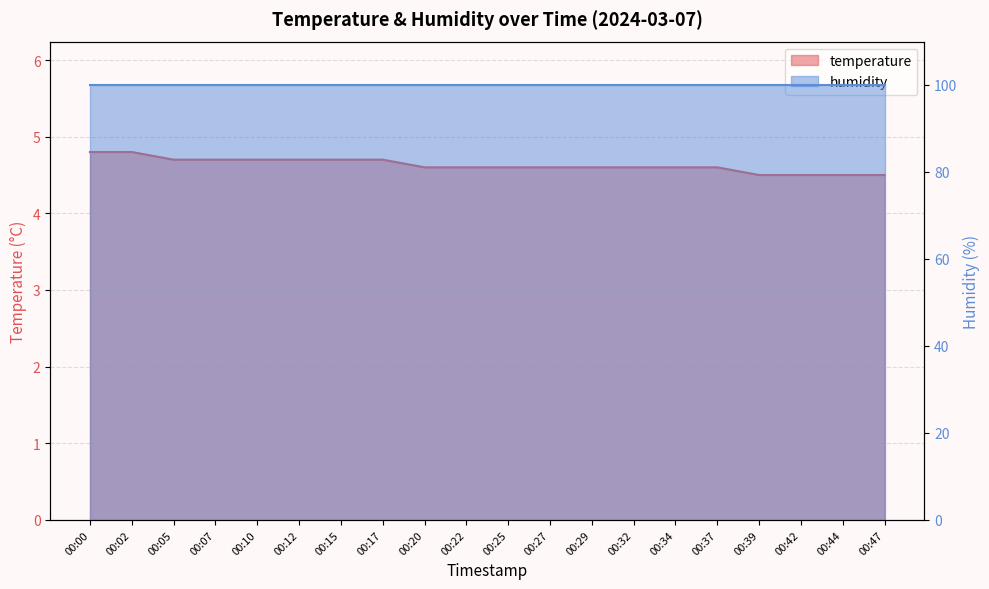

True or false: the data has more than 2 interior local peaks.

False